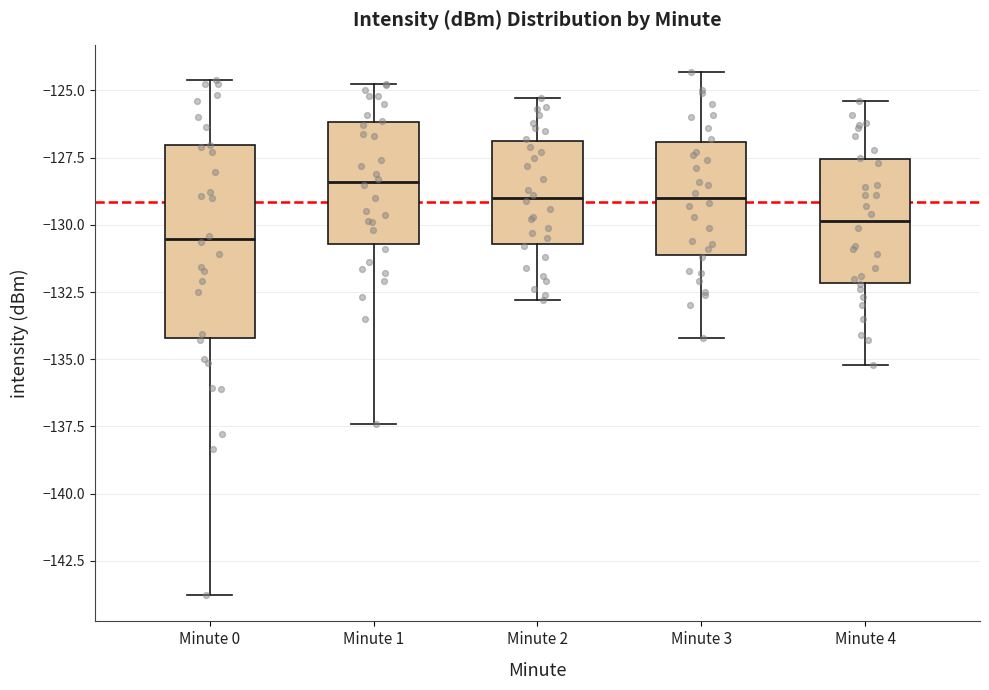

Which box is the tallest, from its lower edge to its upper edge?

Minute 0